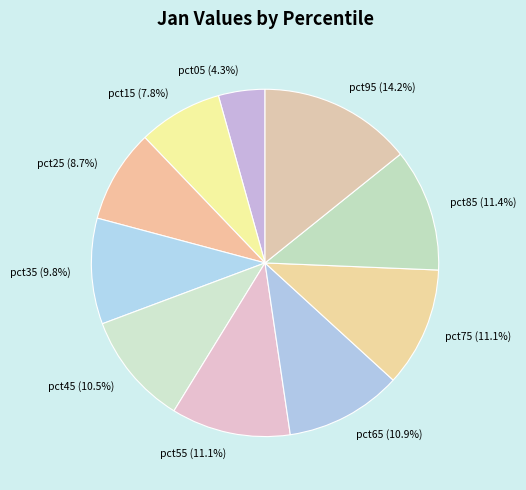

How many segments does this pie chart have?

10